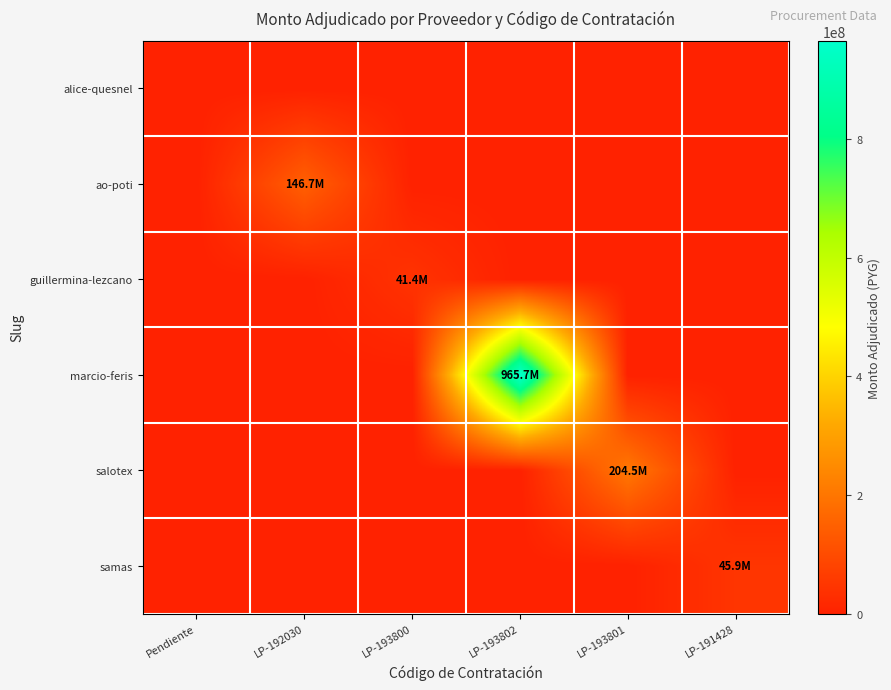

Between LP-193802 and Pendiente, which is larger?

LP-193802